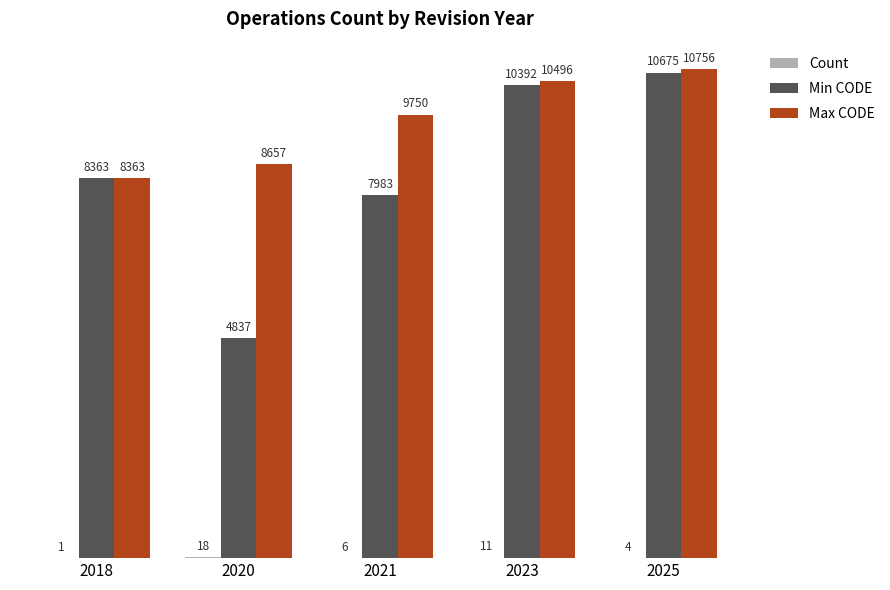

What is the maximum value shown in the chart?

10756